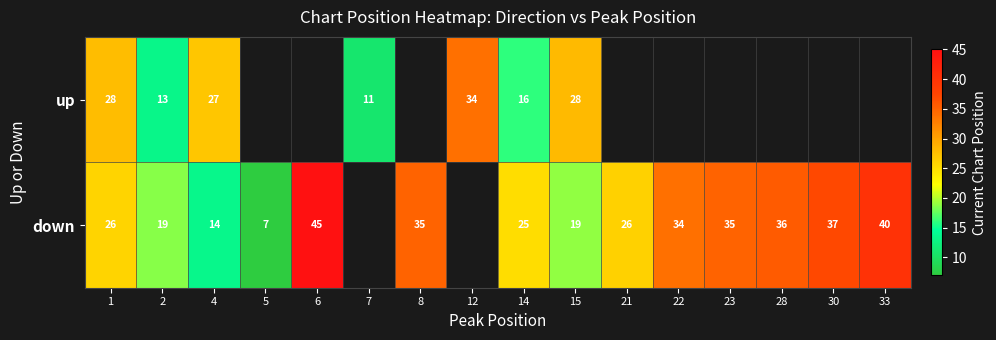

Between 1 and 14, which series saw the biggest shift?

up